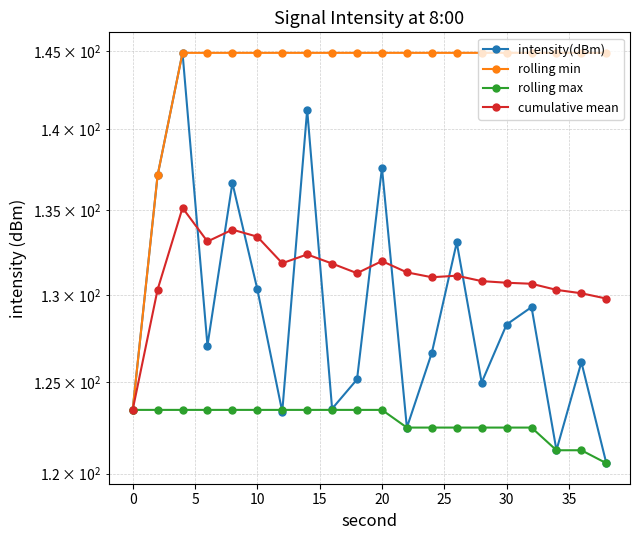

True or false: rolling min has more than 1 interior local peaks.

False